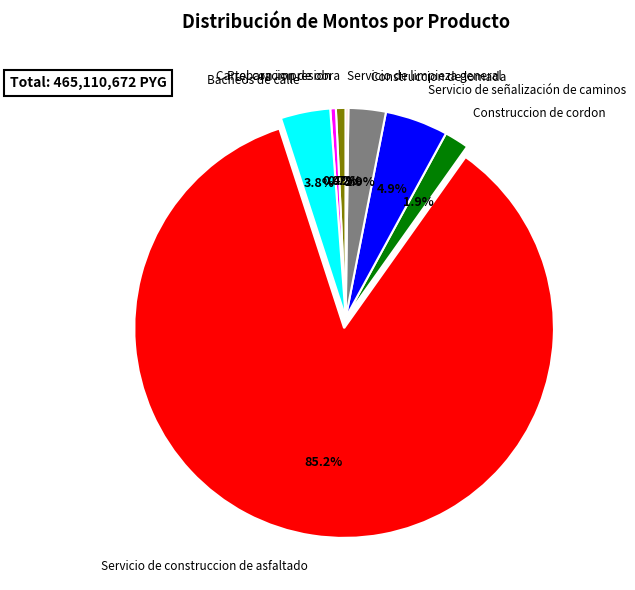

To the nearest percent, what is the difference between the largest and smallest slice percentages?

85%